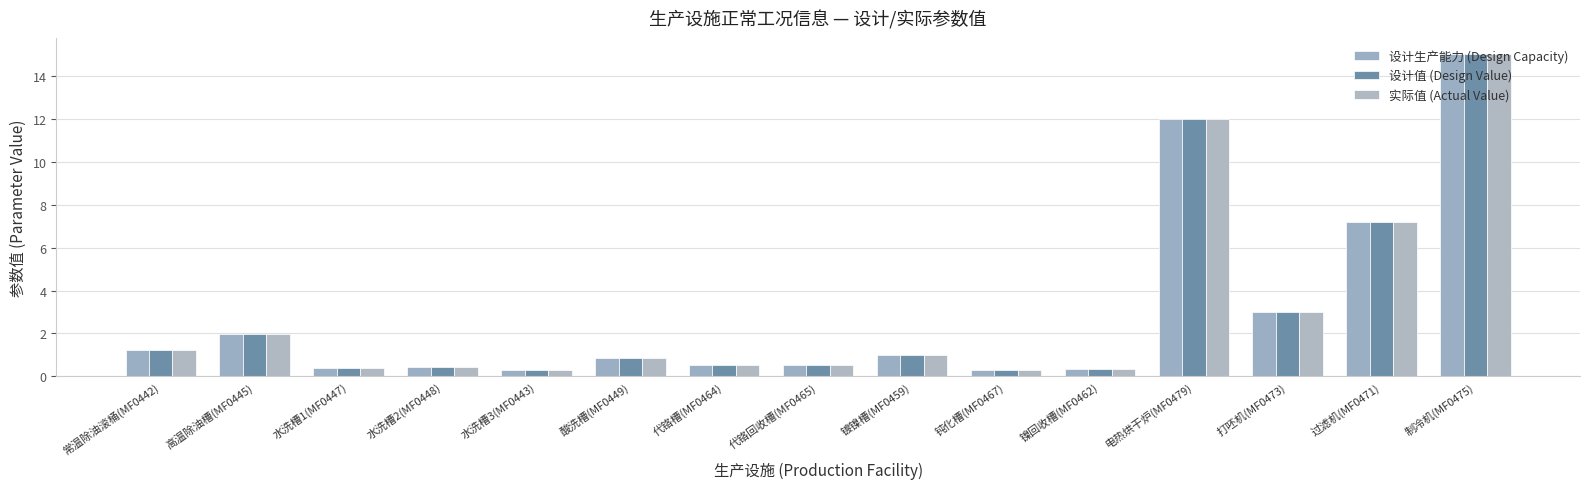

Rank the categories by 实际值 (Actual Value) value from highest to lowest.

制冷机(MF0475), 电热烘干炉(MF0479), 过滤机(MF0471), 打呸机(MF0473), 高温除油槽(MF0445), 常温除油滚桶(MF0442), 镀镍槽(MF0459), 酸洗槽(MF0449), 代铬槽(MF0464), 代铬回收槽(MF0465), 水洗槽2(MF0448), 水洗槽1(MF0447), 镍回收槽(MF0462), 水洗槽3(MF0443), 钝化槽(MF0467)